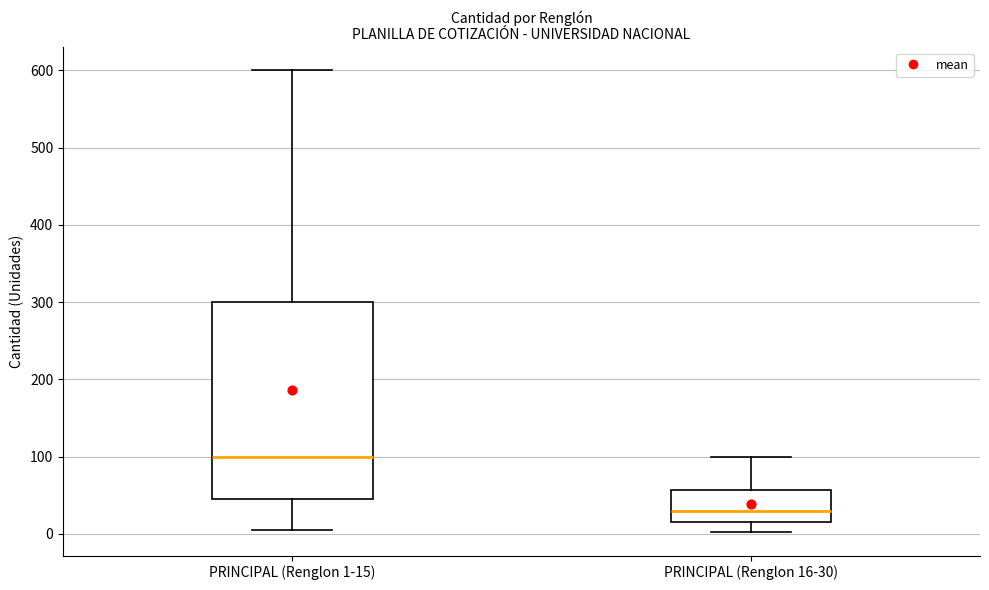

Which box is the tallest, from its lower edge to its upper edge?

PRINCIPAL (Renglon 1-15)